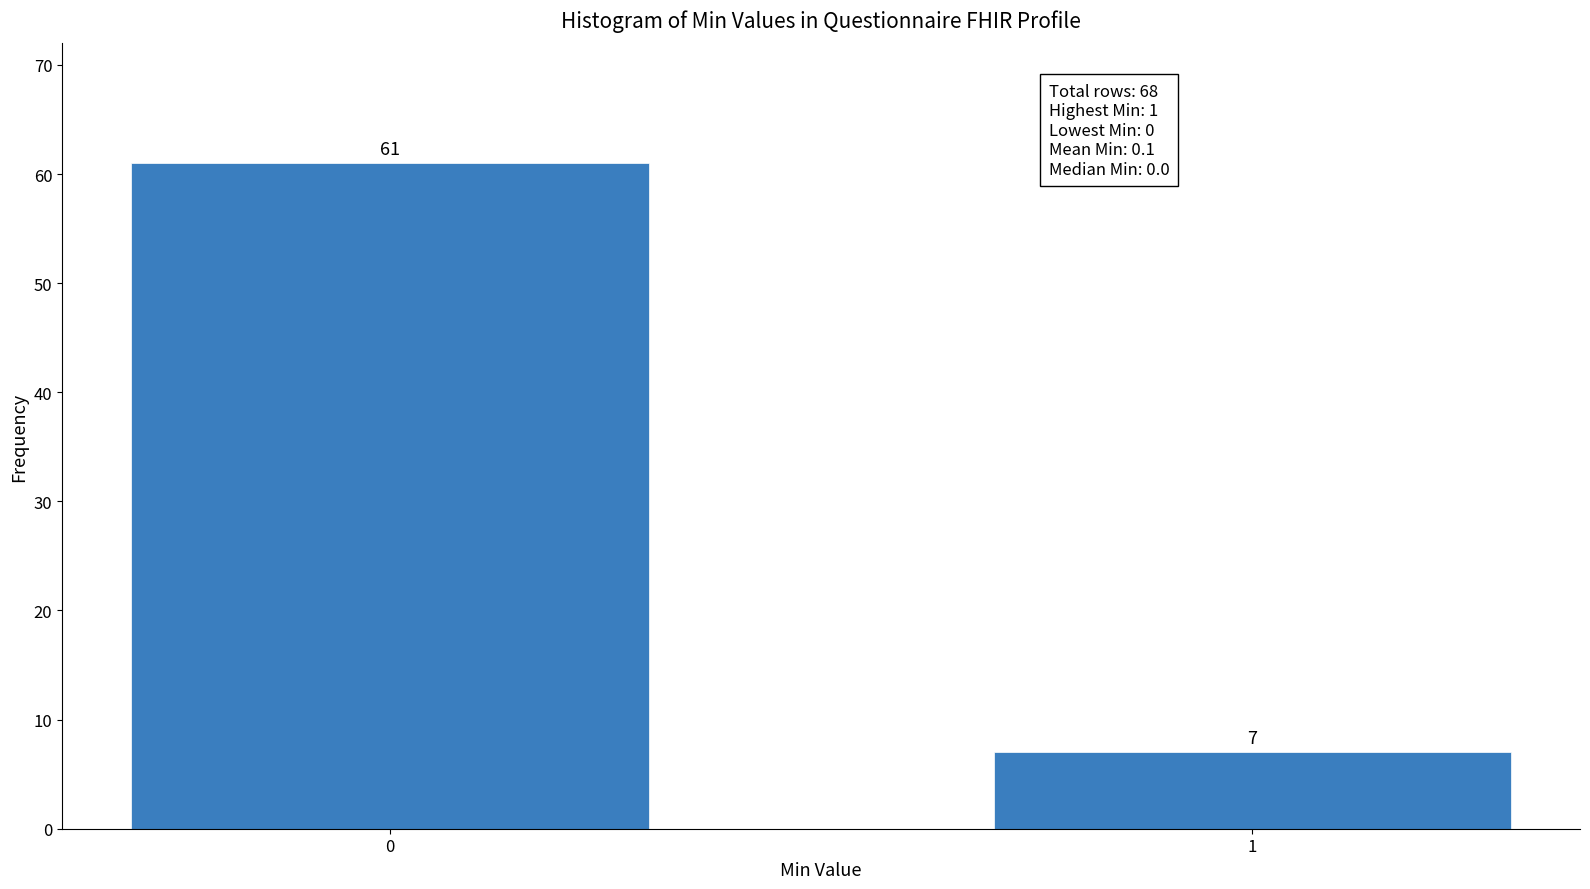

Reading right to left, extract all data points from this chart.

7	61